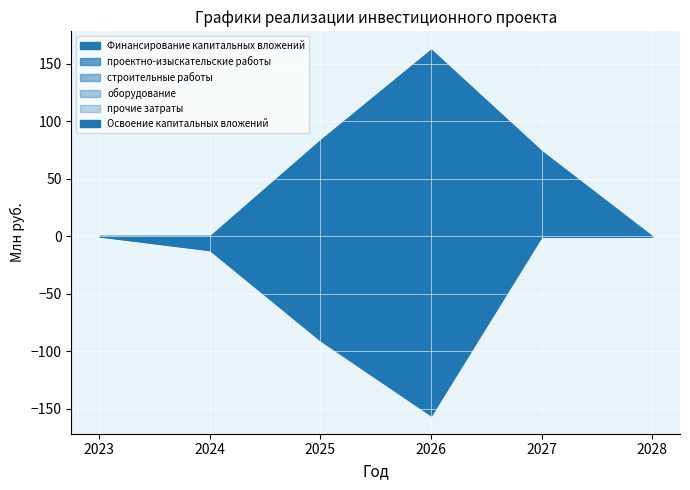

True or false: оборудование and Финансирование капитальных вложений cross at least once.

False